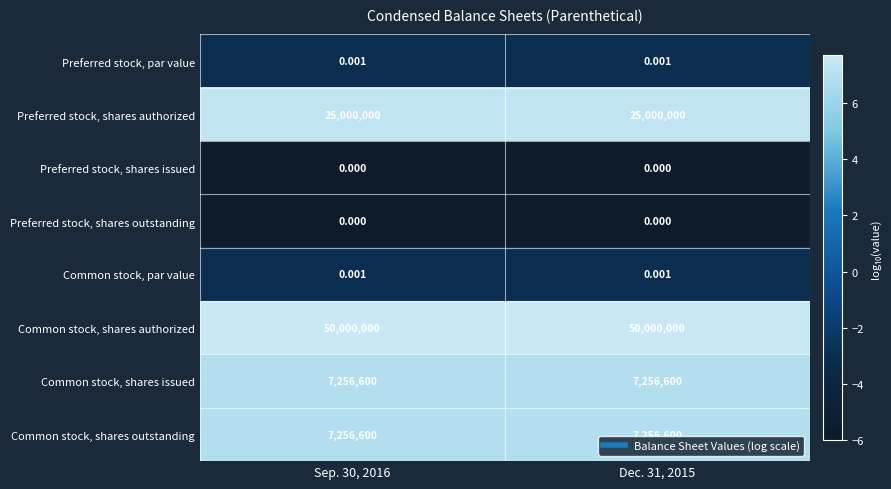

Which series has the largest total across all categories?

Common stock, shares authorized